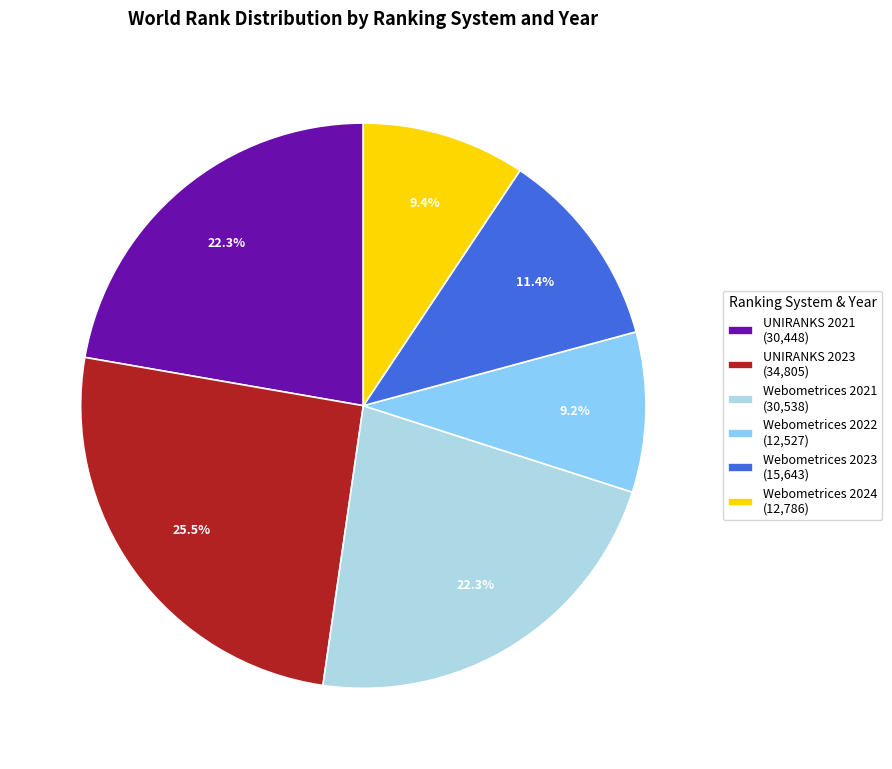

Combined, do UNIRANKS 2023 and Webometrices 2021 account for over 50%?

No